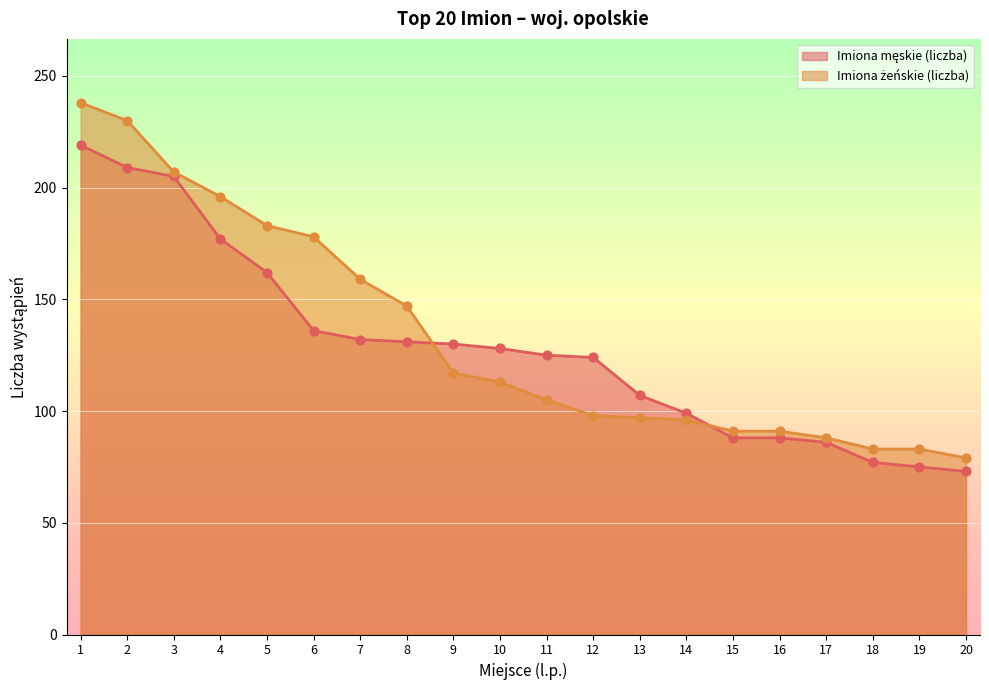

What is the total value across all series at 16?

179